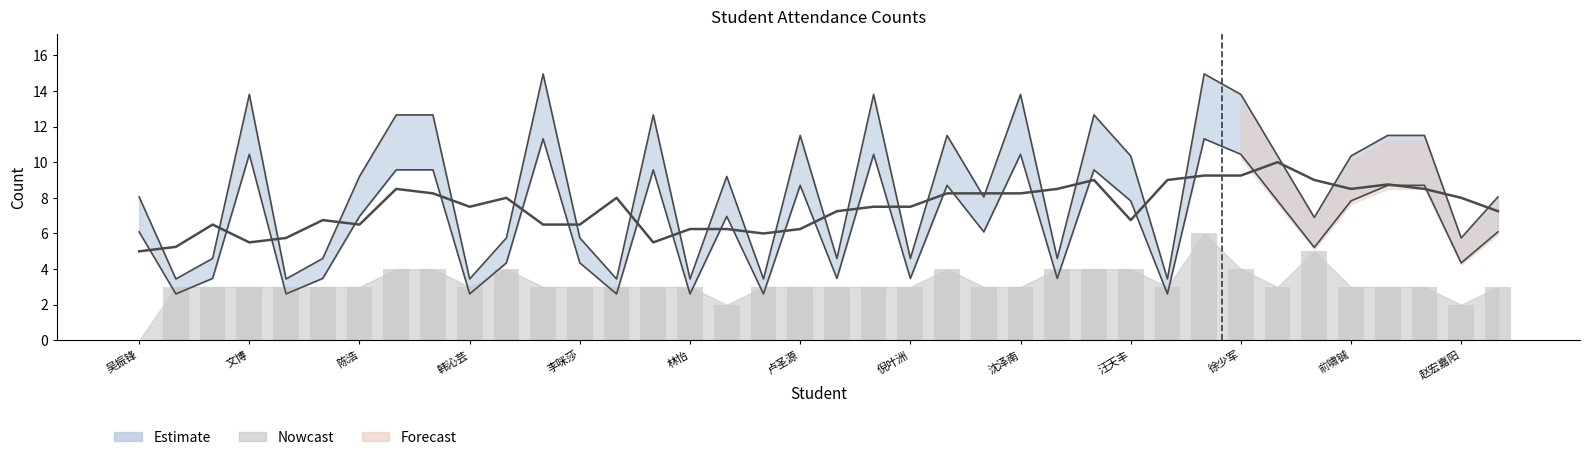

The 总次数 series shows 26.4 at 金振杰. True or false?

False